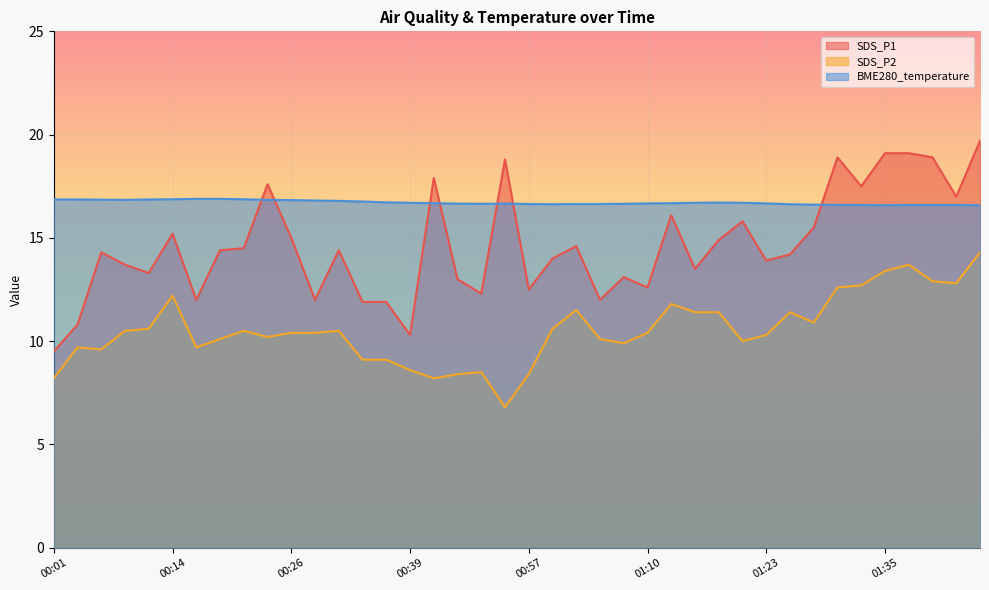

What is the label of the 40th point from the left?

01:45